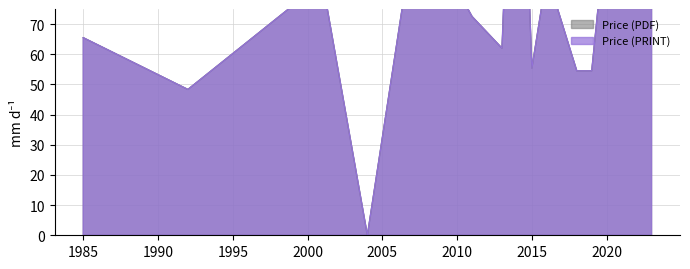

What is the approximate value of Price (PDF) at 1992?

73.5